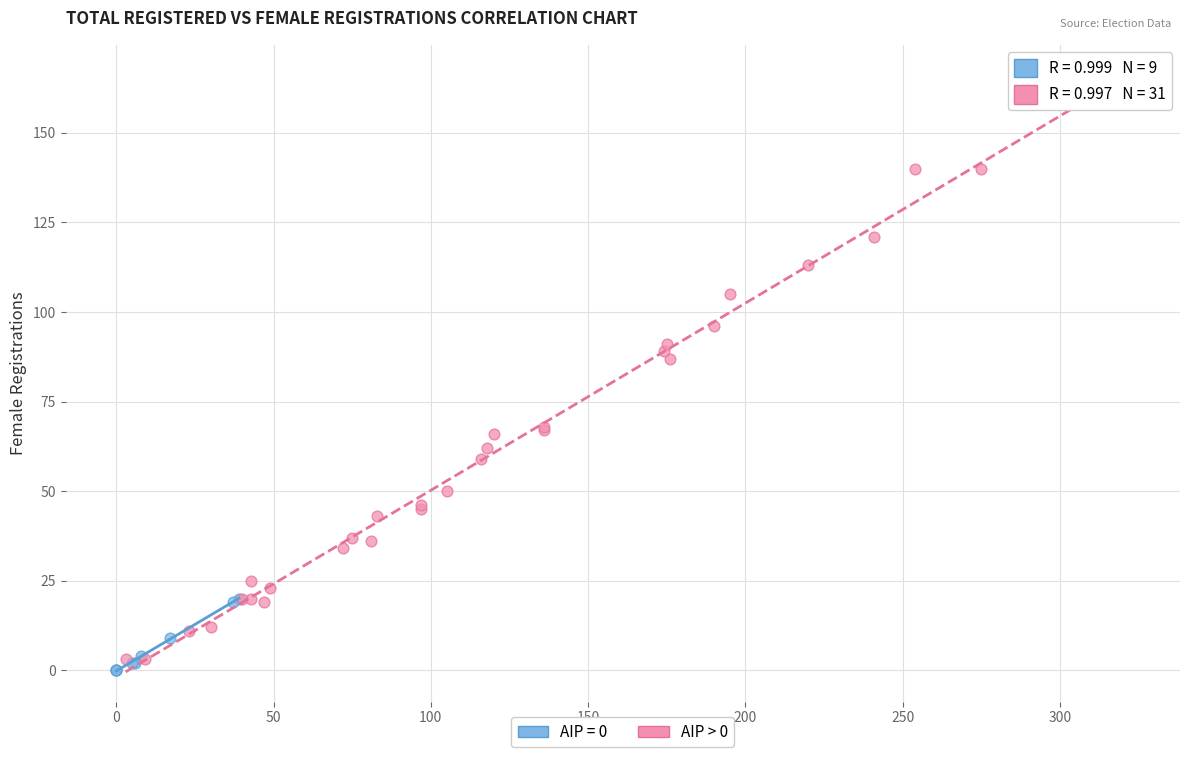

Which series has the widest spread of Y values?

AIP > 0